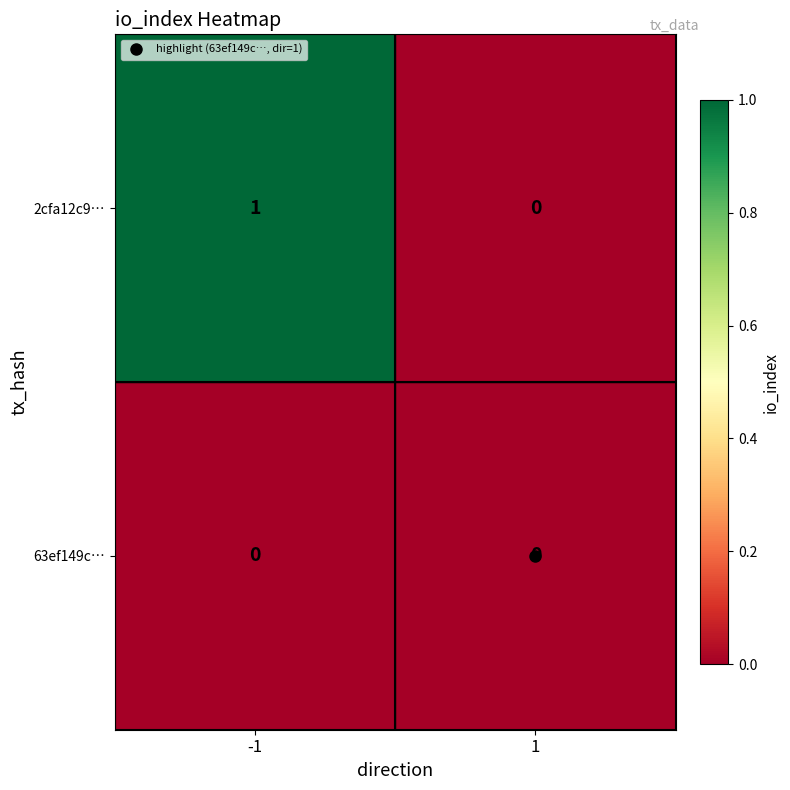

Which series has the largest total across all categories?

2cfa12c9…